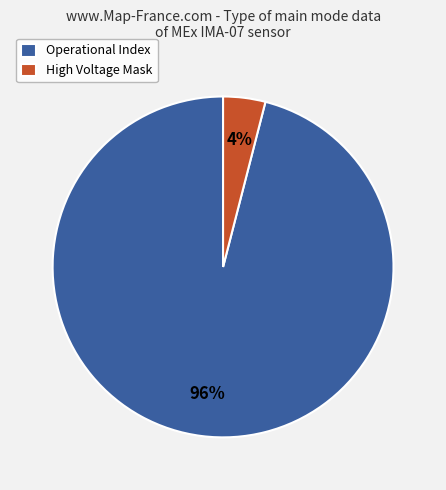

To the nearest percent, what is the average slice percentage?

50%